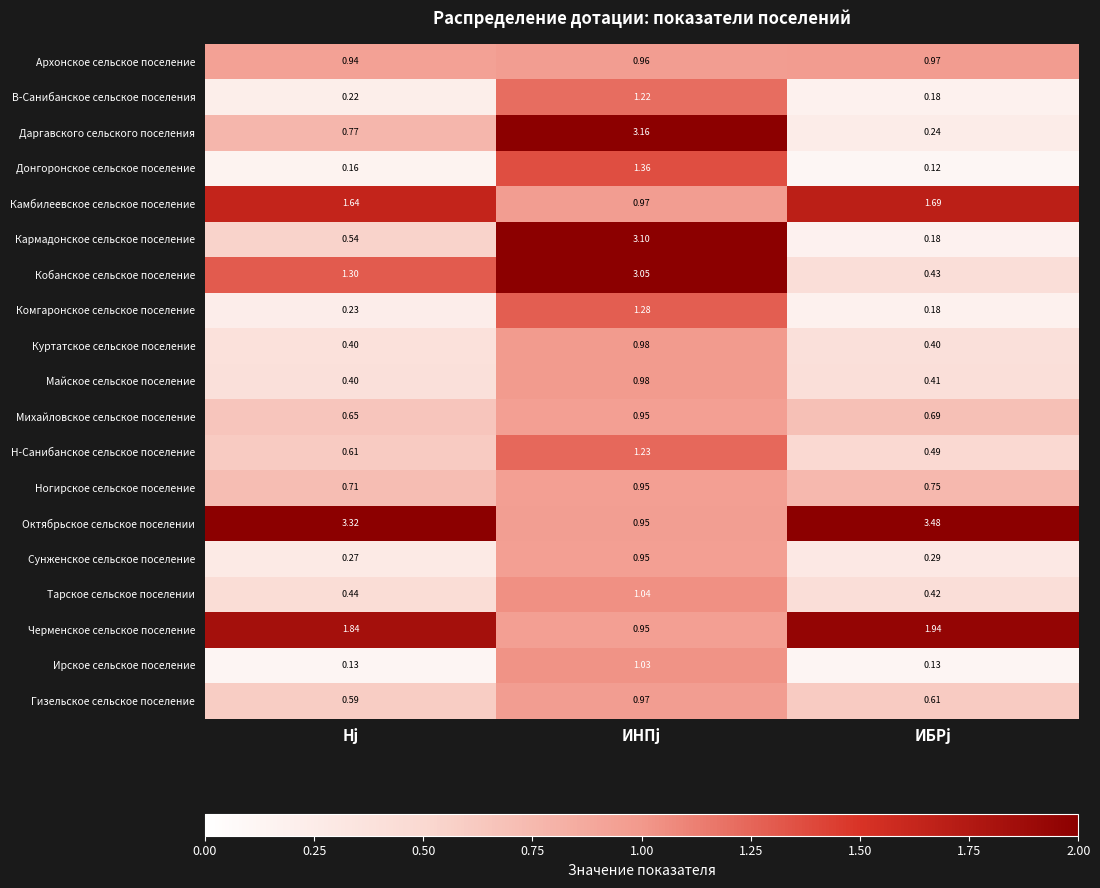

Where is Архонское сельское поселение nearest to the value 0?

Hj